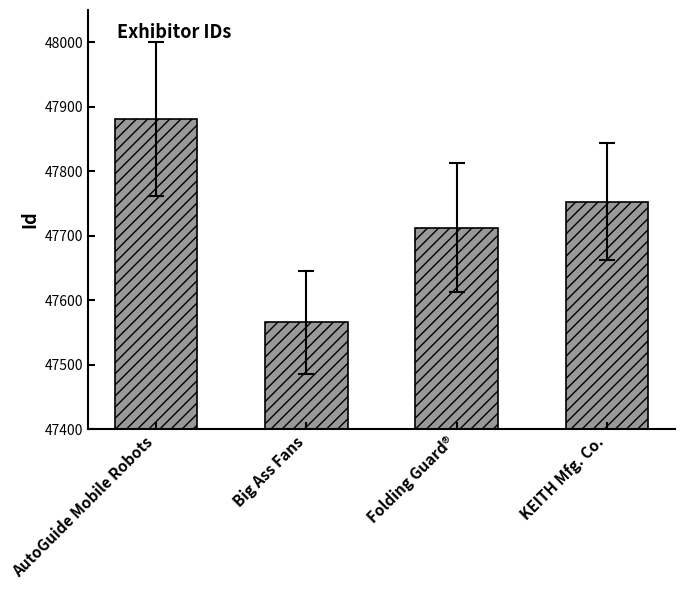

At which label does the data first exceed 47753?

AutoGuide Mobile Robots